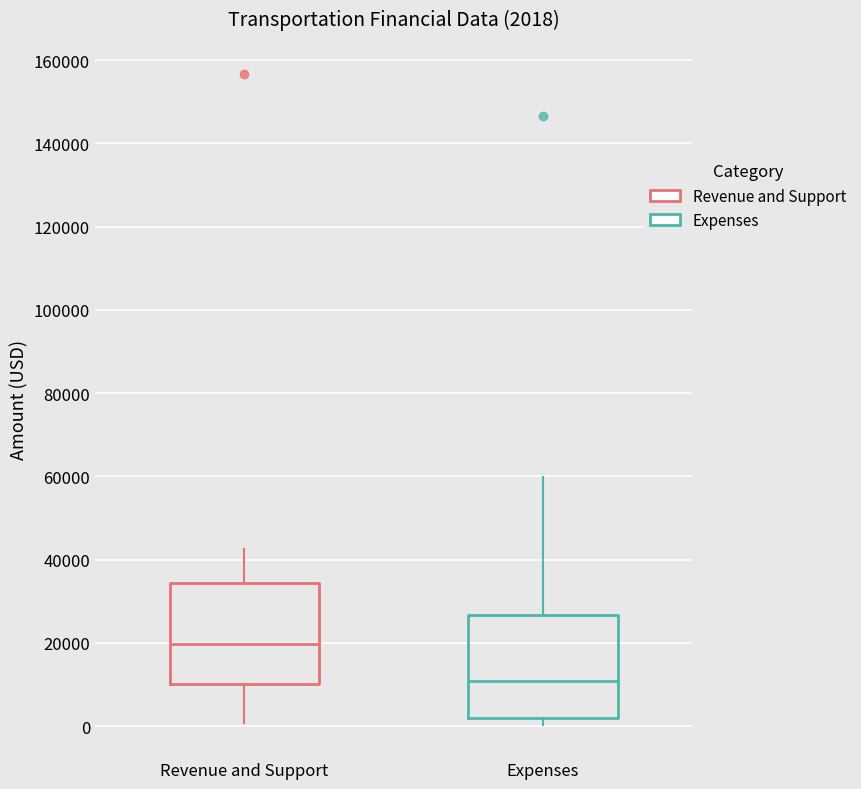

Which box has the highest median line?

Revenue and Support